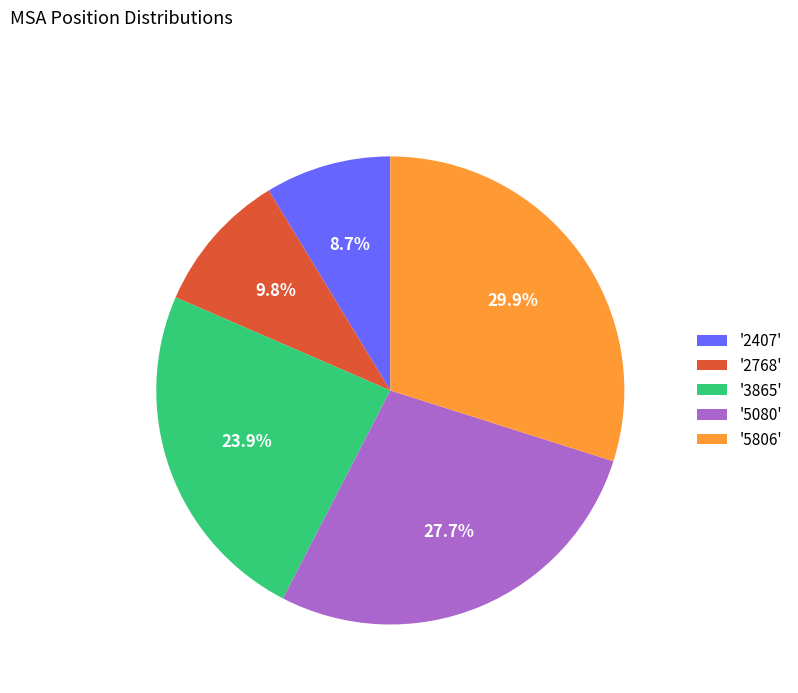

What is the largest slice in the pie chart?

'5806'